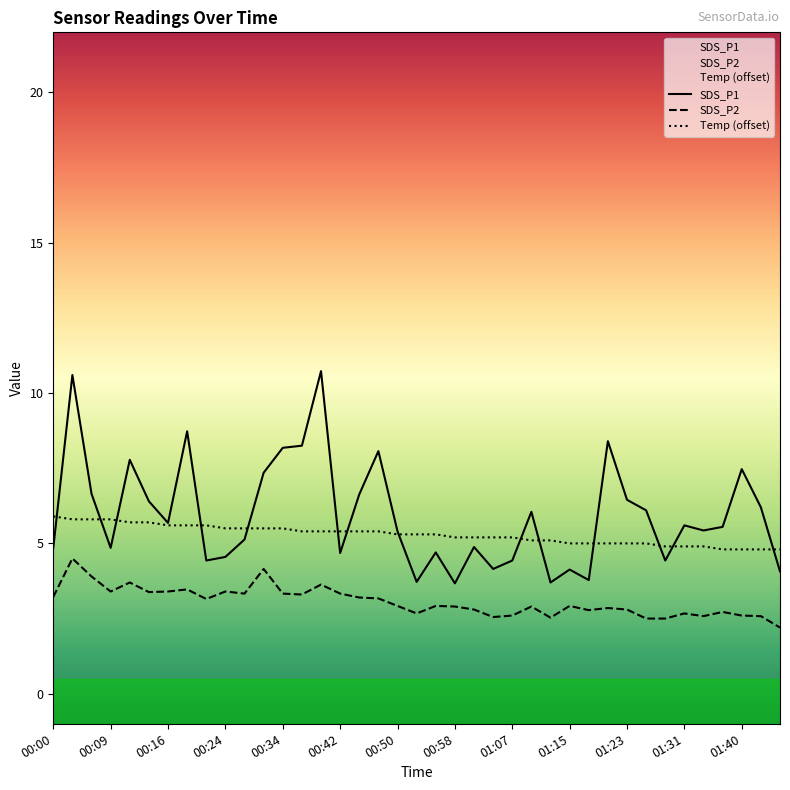

At which category is the sum across all series the highest?

00:03